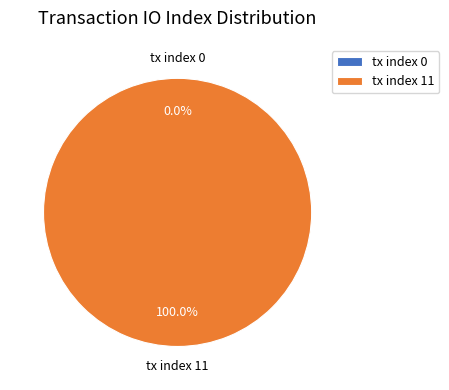

What is the majority slice?

tx index 11